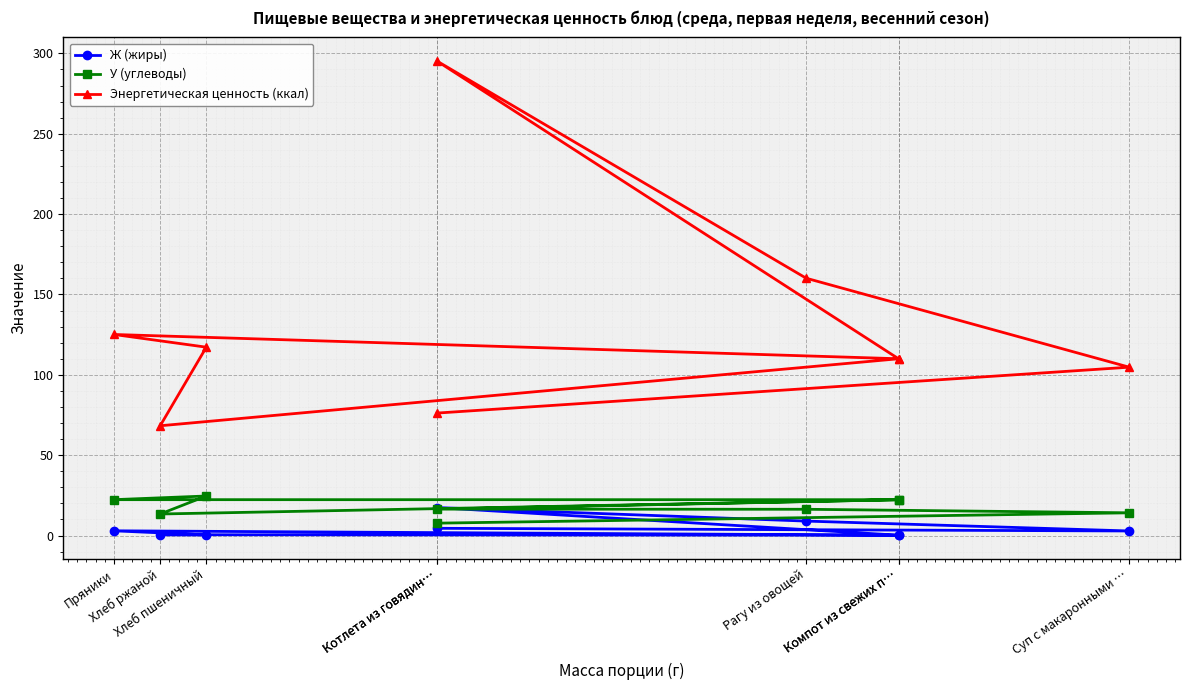

Reading right to left, list all the values displayed in this chart.

Ж (жиры): Компот из свежих п…=0.2	Пряники=2.9	Хлеб пшеничный=0.4	Хлеб ржаной=0.5	Компот из свежих п…=0.2	Котлета из говядин…=17.4	Рагу из овощей=9.0	Суп с макаронными …=2.8	Котлета из говядин…=4.5
У (углеводы): Компот из свежих п…=22.3	Пряники=22.3	Хлеб пшеничный=24.6	Хлеб ржаной=13.4	Компот из свежих п…=22.3	Котлета из говядин…=16.4	Рагу из овощей=16.3	Суп с макаронными …=14.1	Котлета из говядин…=7.7
Энергетическая ценность (ккал): Компот из свежих п…=110.0	Пряники=125.1	Хлеб пшеничный=117.2	Хлеб ржаной=68.3	Компот из свежих п…=110.0	Котлета из говядин…=295.2	Рагу из овощей=160.1	Суп с макаронными …=104.8	Котлета из говядин…=76.2